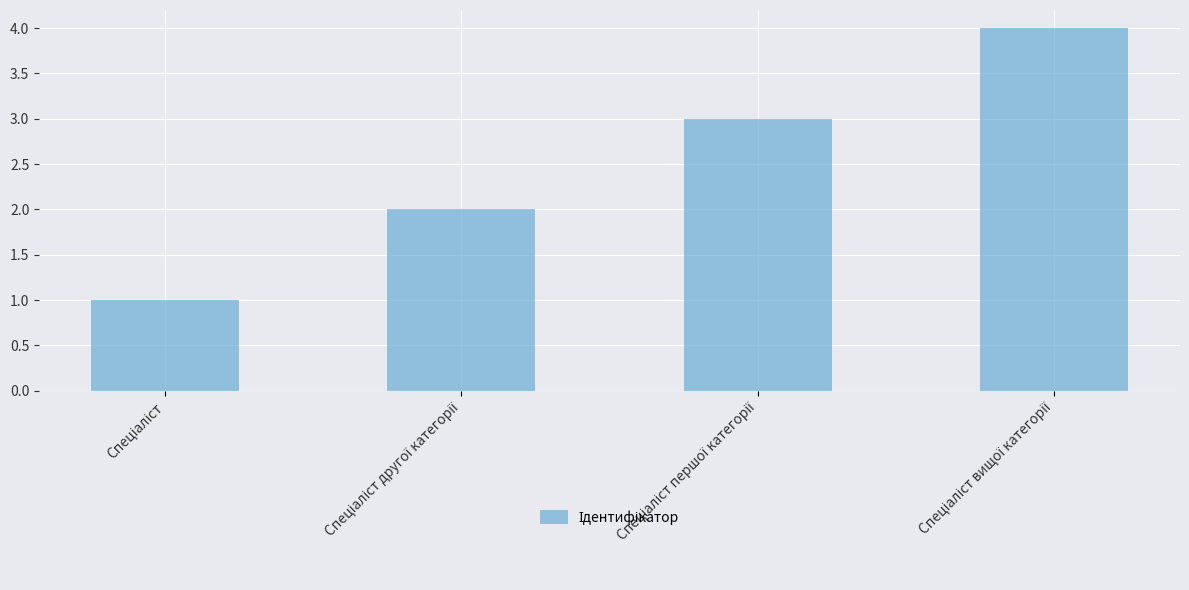

What is the greatest value displayed?

4